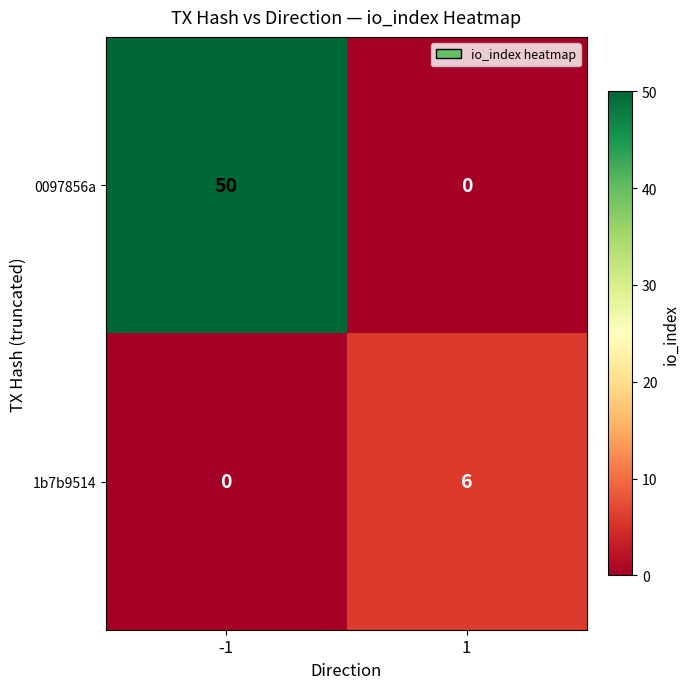

Which series changed the most between -1 and 1?

0097856a